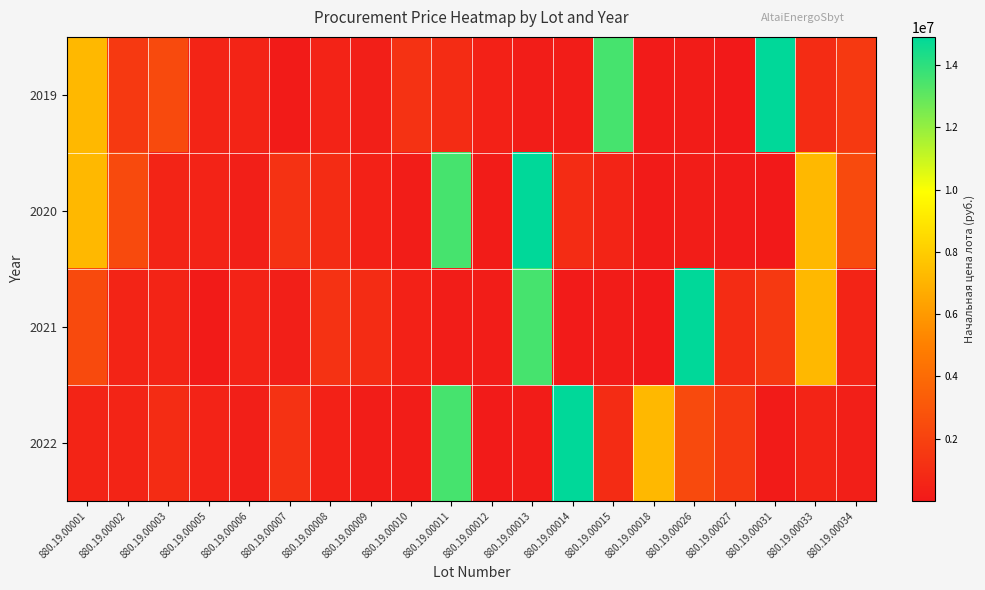

At which category is the sum across all series the highest?

880.19.00013